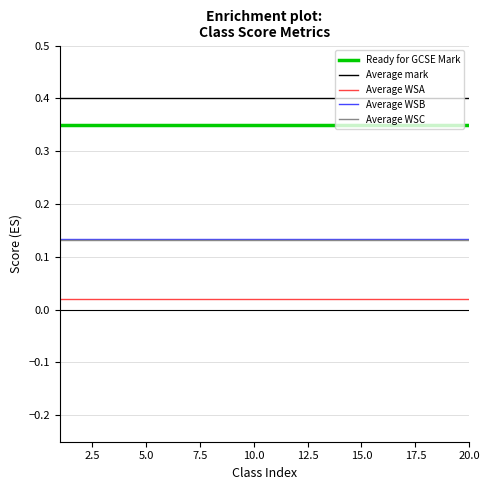

Which series has the largest total across all categories?

Average mark